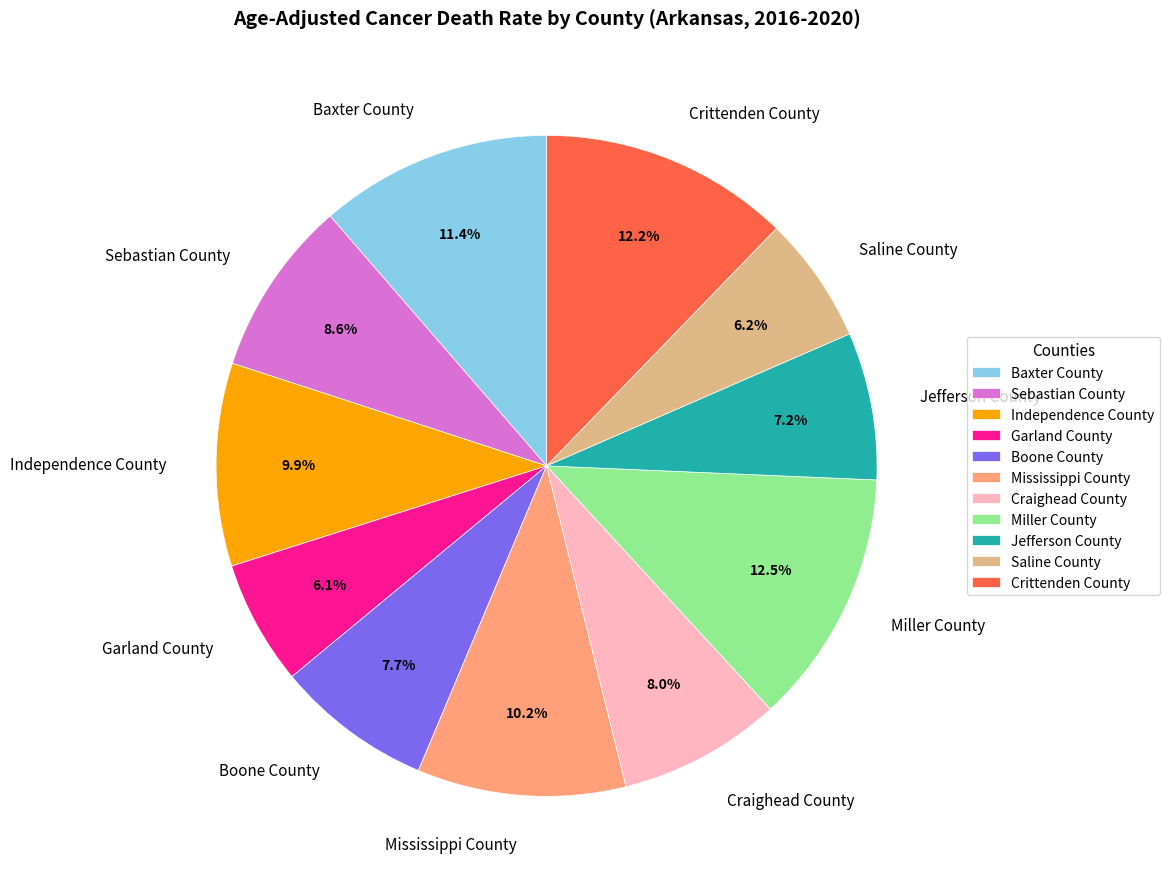

Which has a higher value, Jefferson County or Mississippi County?

Mississippi County